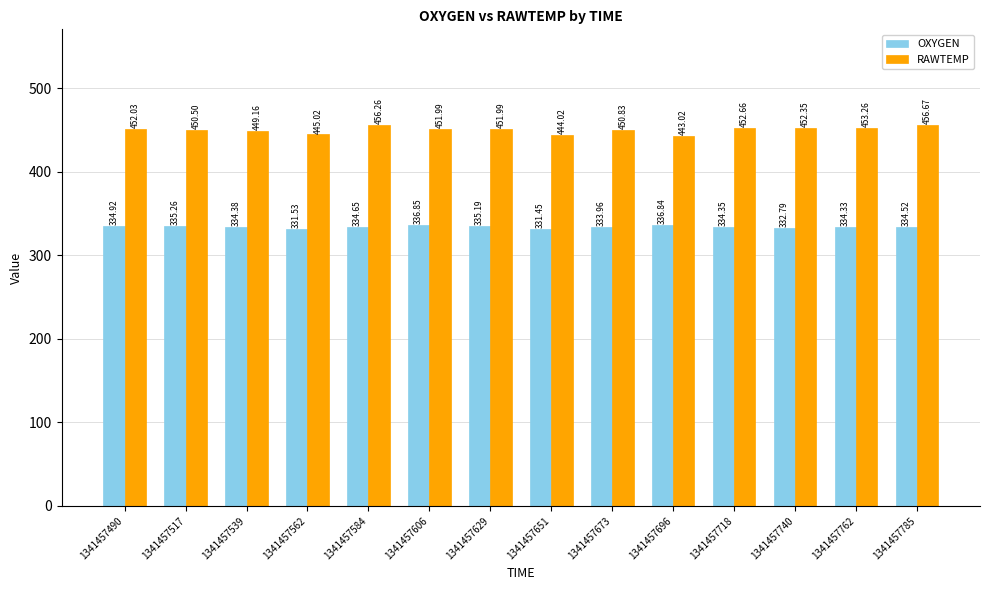

Which series has the widest spread of values?

RAWTEMP